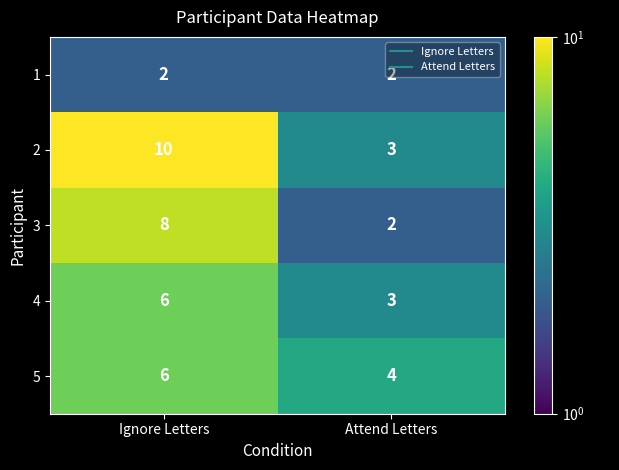

What value does the 3 series have at Ignore Letters?

8